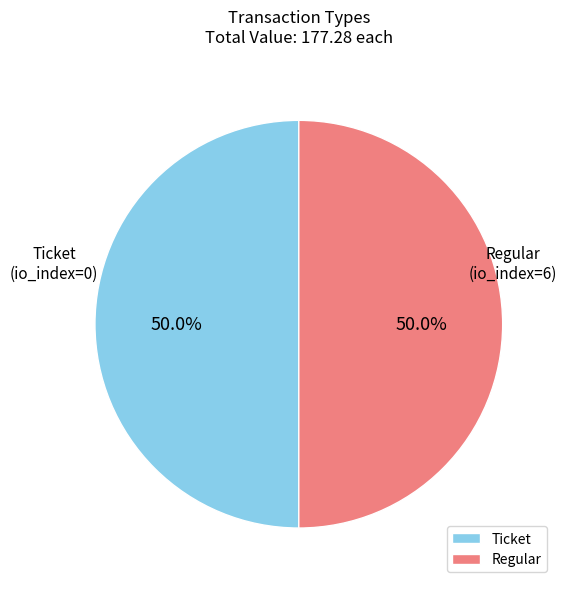

To the nearest percent, what is the difference between the largest and smallest slice percentages?

0%